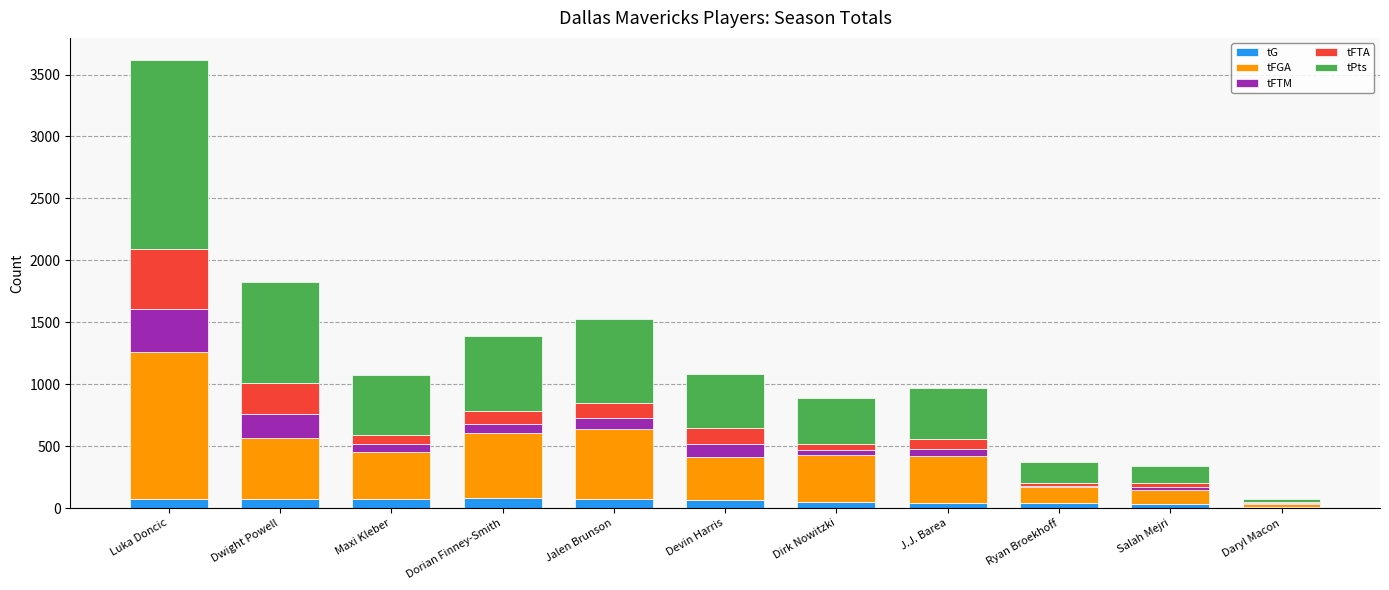

The tG series shows 77 at Dwight Powell. True or false?

True